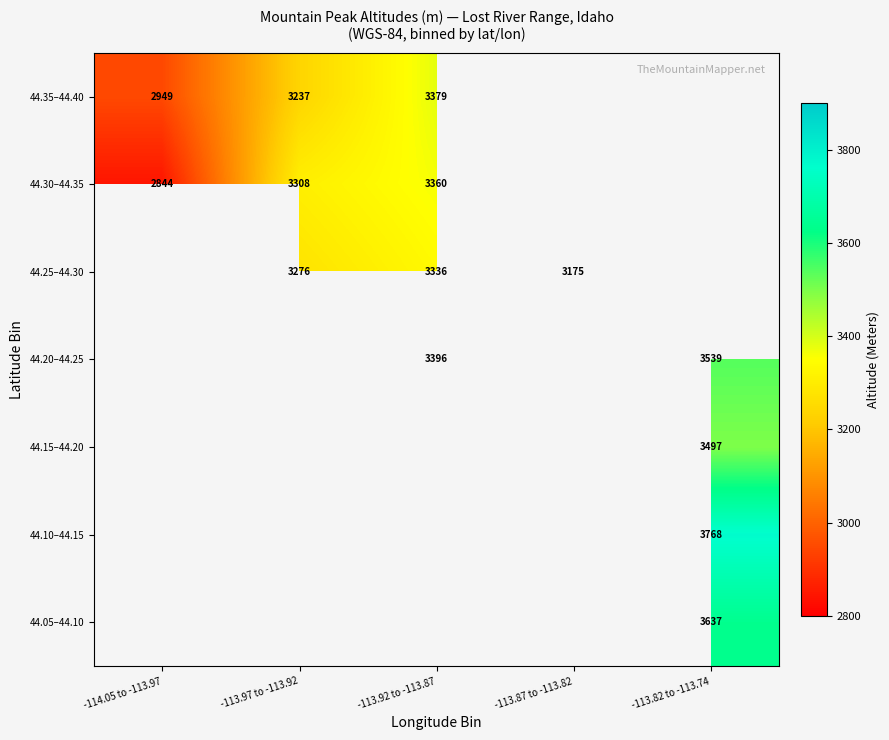

Is it true that 44.05–44.10 equals 3637.0 at -113.82 to -113.74?

True